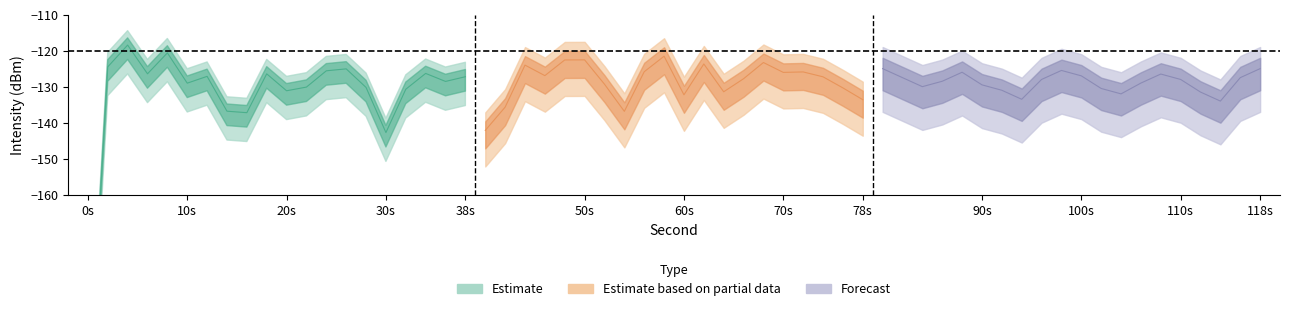

How many lines are shown in the chart?

3